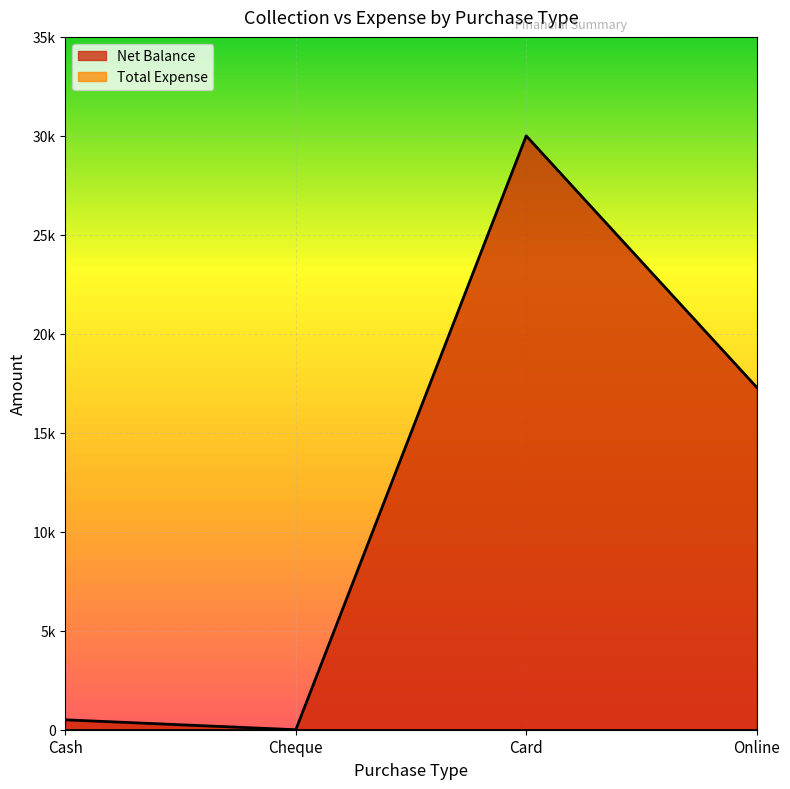

What is the average value?

11950